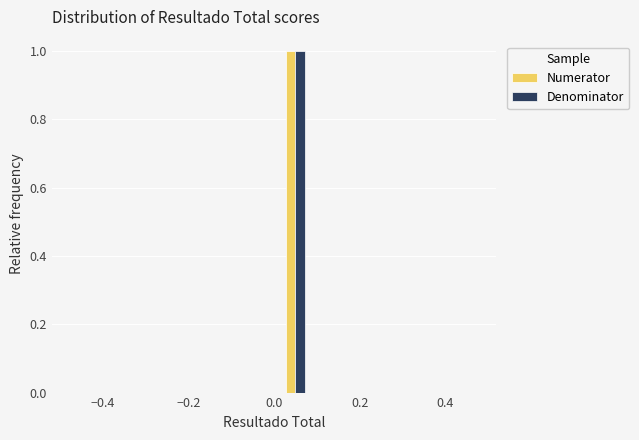

What is the height of the Numerator bar covering 0.0 to 0.1 on the x-axis? The values are not printed on the chart, so give them approximately, as read against the axis.

1